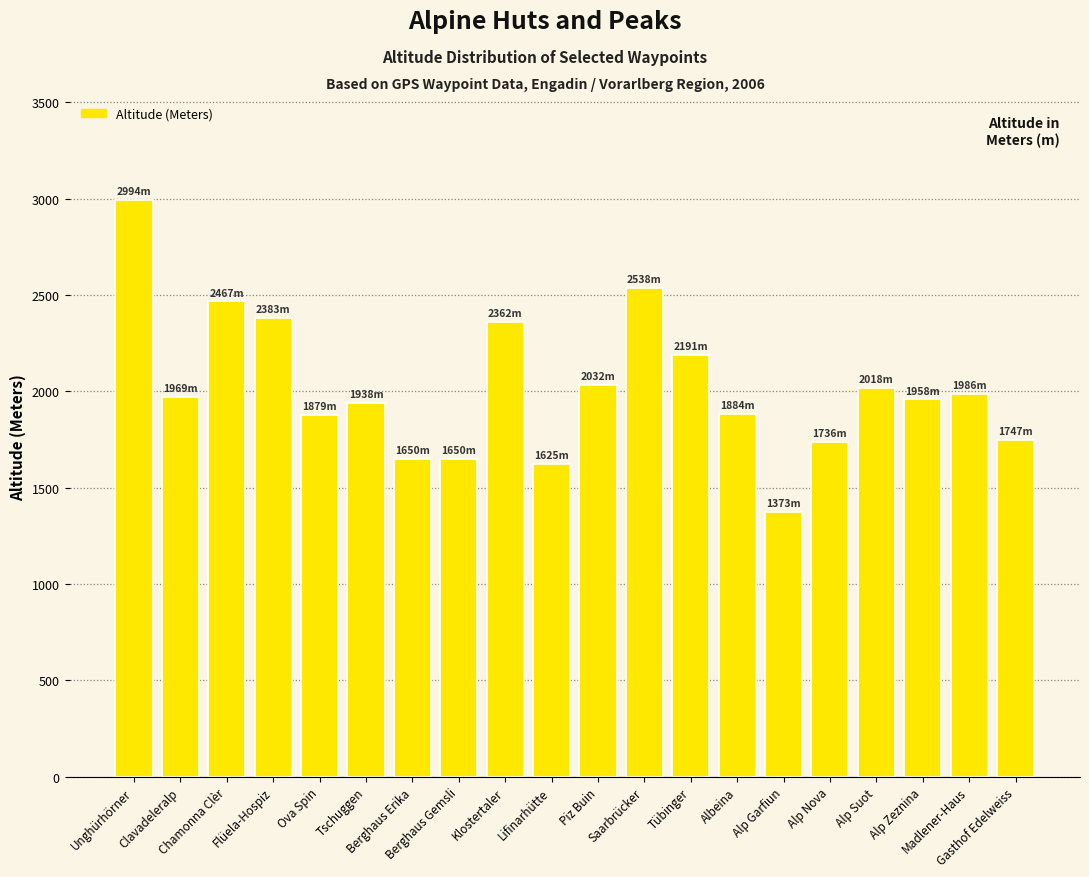

How many categories are shown in the chart?

20